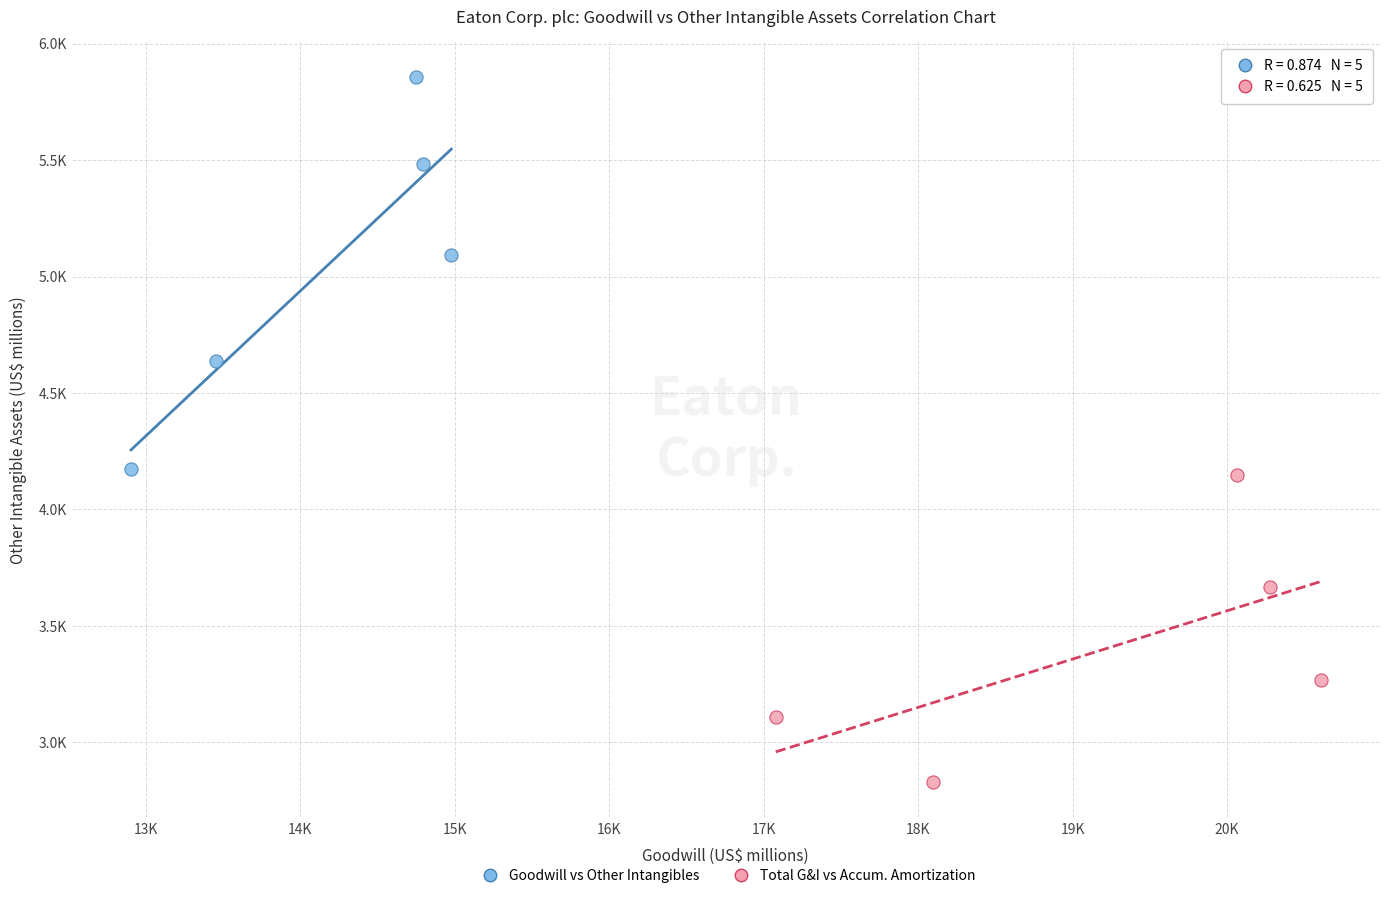

Which series reaches the minimum Y coordinate?

Total G&I vs Accum. Amortization